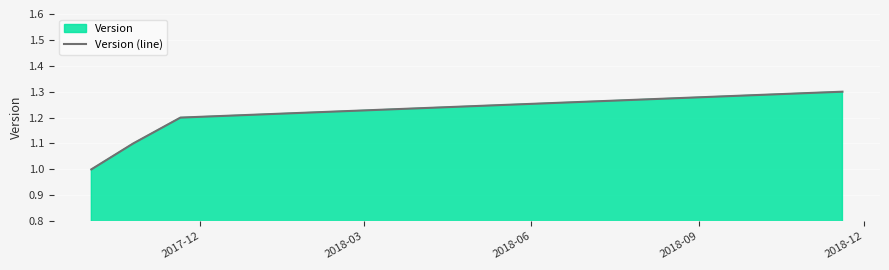

Count the number of values greater than 1.

3